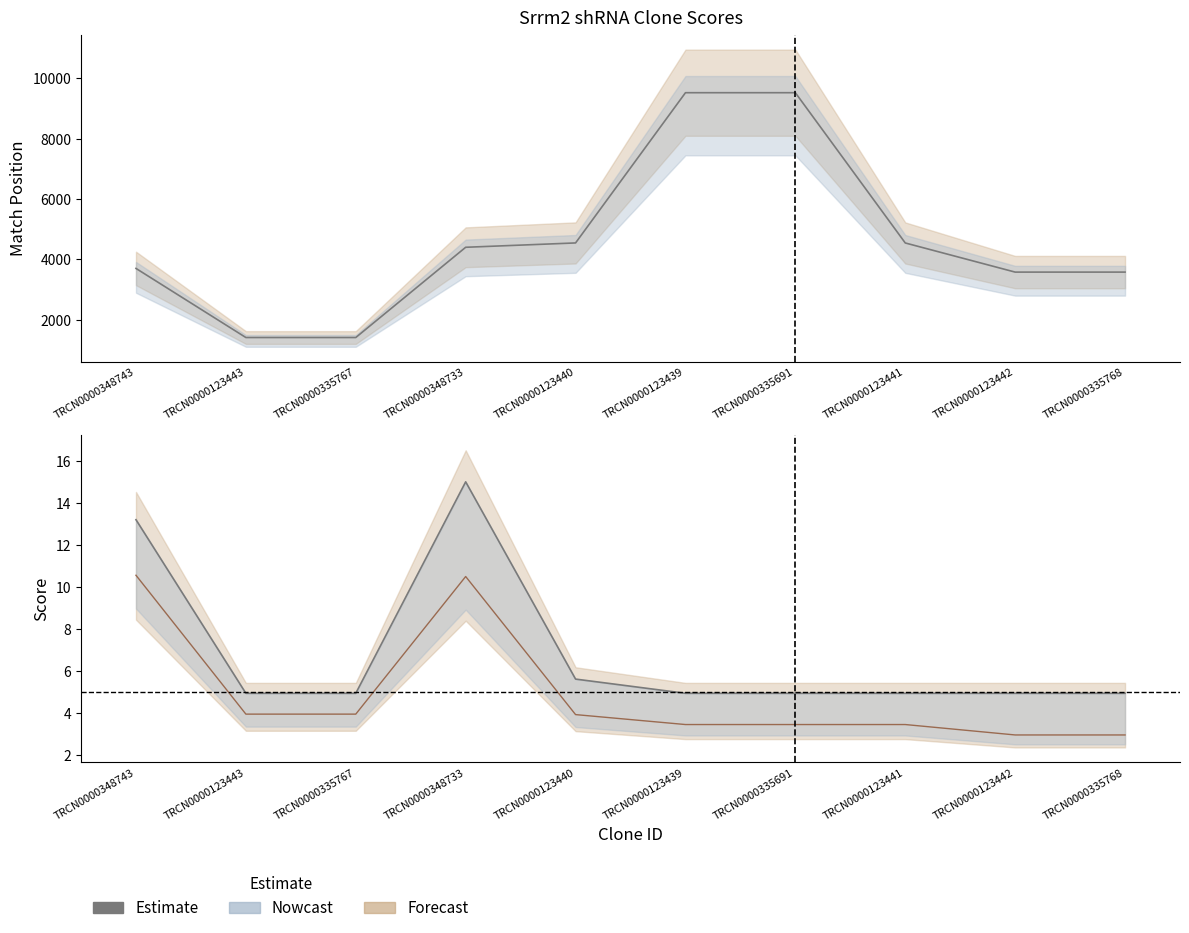

List the labels in order of value, largest first.

TRCN0000348733, TRCN0000348743, TRCN0000123440, TRCN0000123443, TRCN0000335767, TRCN0000123439, TRCN0000335691, TRCN0000123441, TRCN0000123442, TRCN0000335768